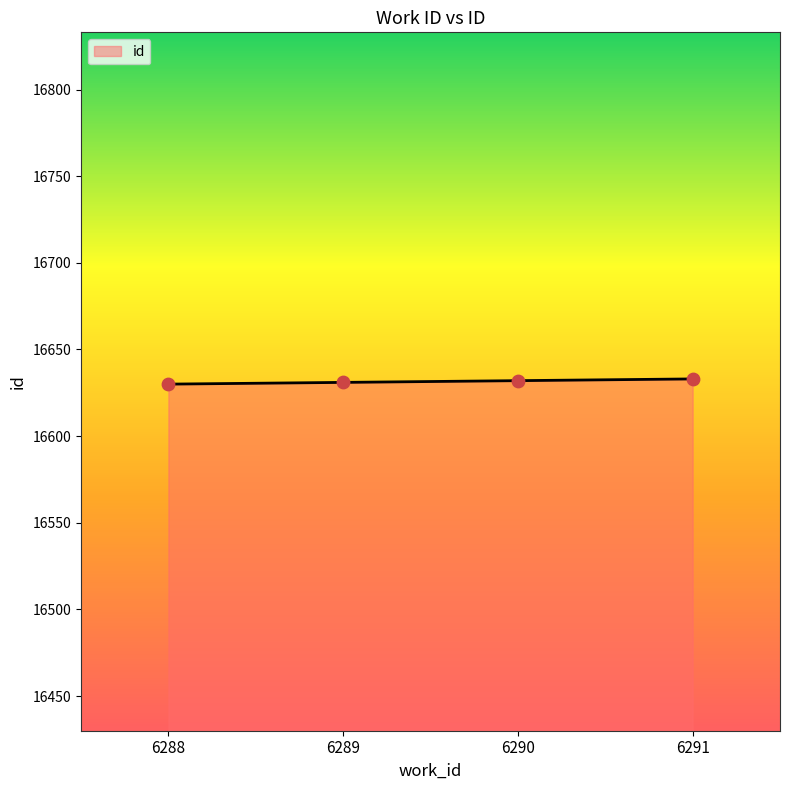

What is the change in value from 6288 to 6290?

+2